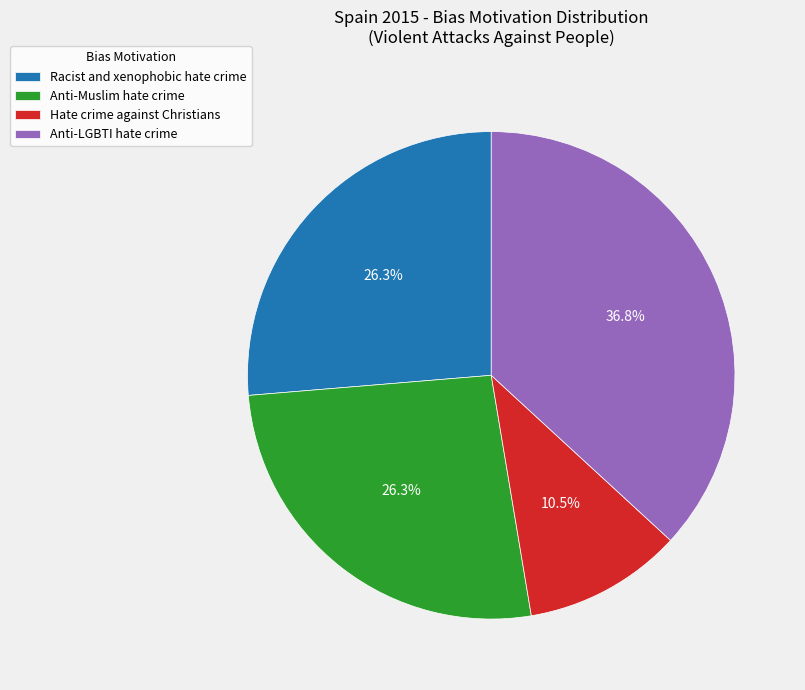

To the nearest percent, what is the average slice percentage?

25%